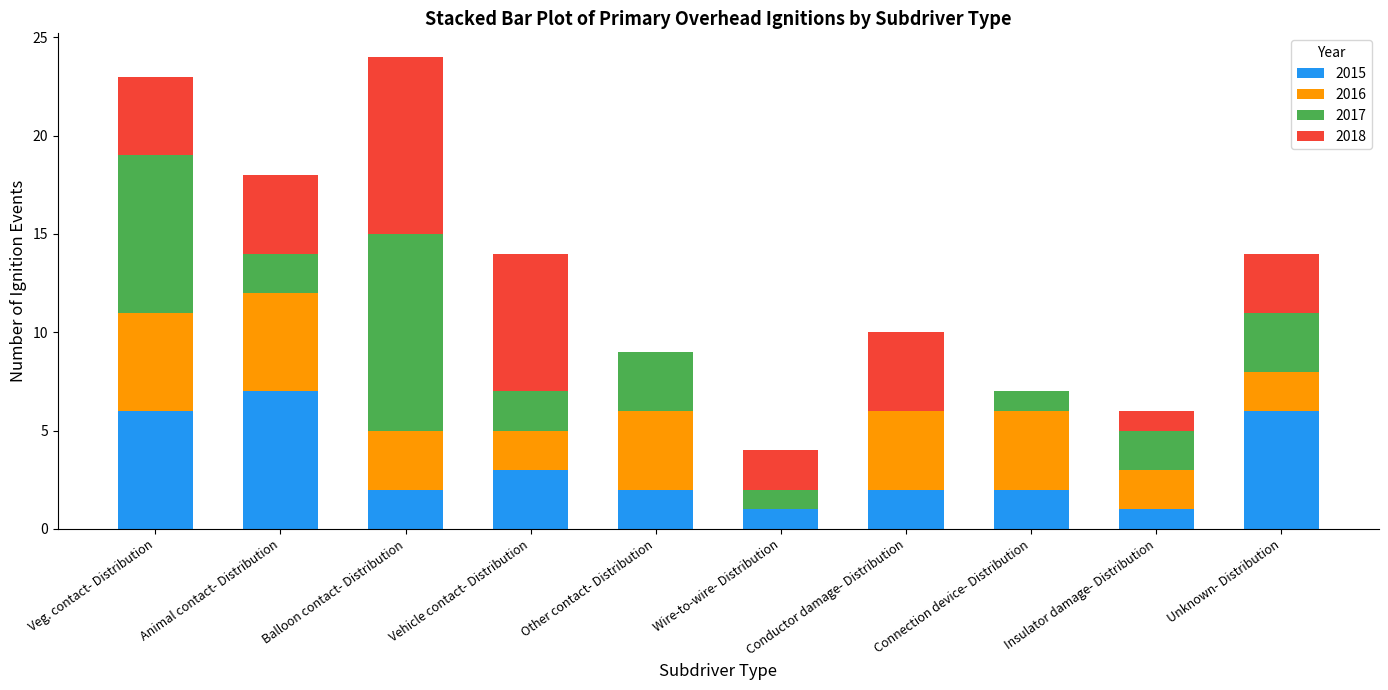

What are all the series names shown in the legend?

2015, 2016, 2017, 2018